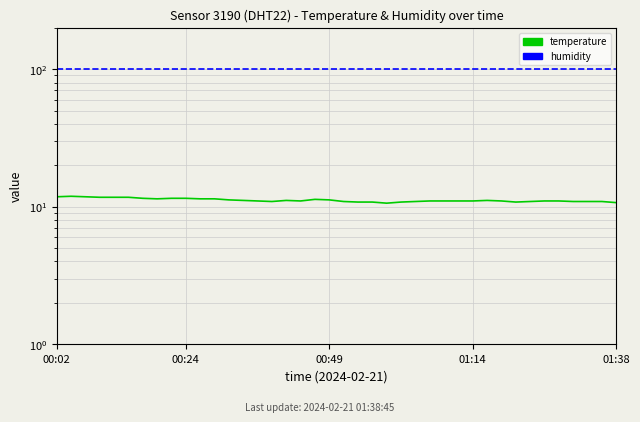

At which label does humidity reach its peak?

00:02